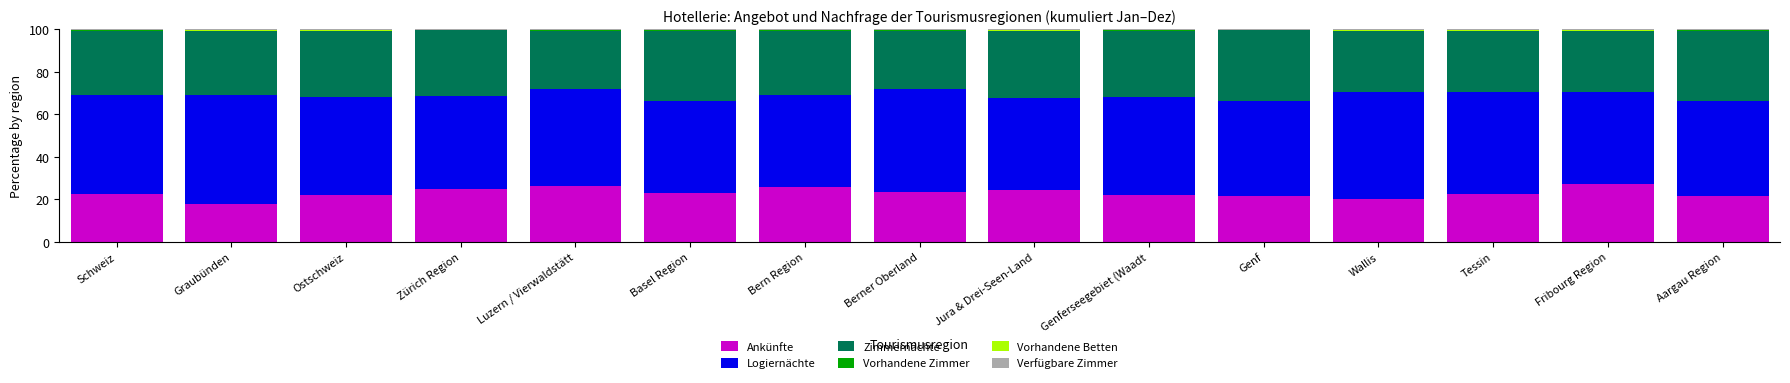

Does the chart contain stacked bars?

Yes